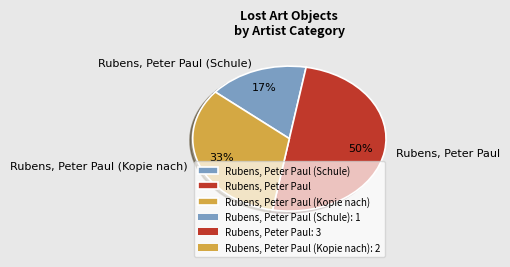

Rank the categories by value from lowest to highest.

Rubens, Peter Paul (Schule), Rubens, Peter Paul (Kopie nach), Rubens, Peter Paul